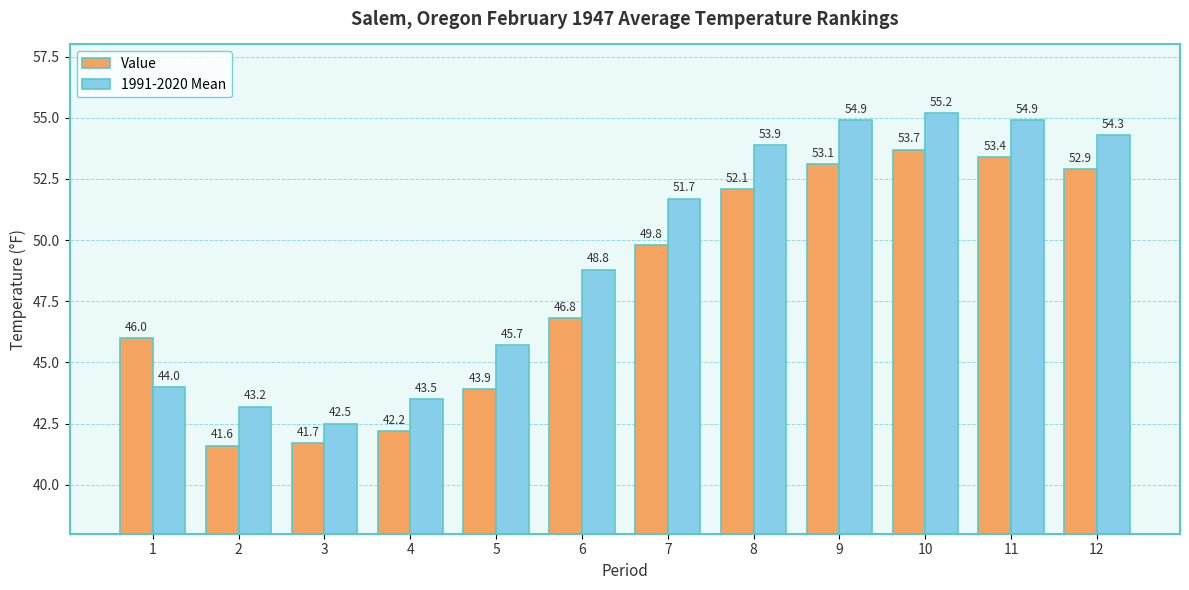

What value does the 1991-2020 Mean series have at 3?

42.5